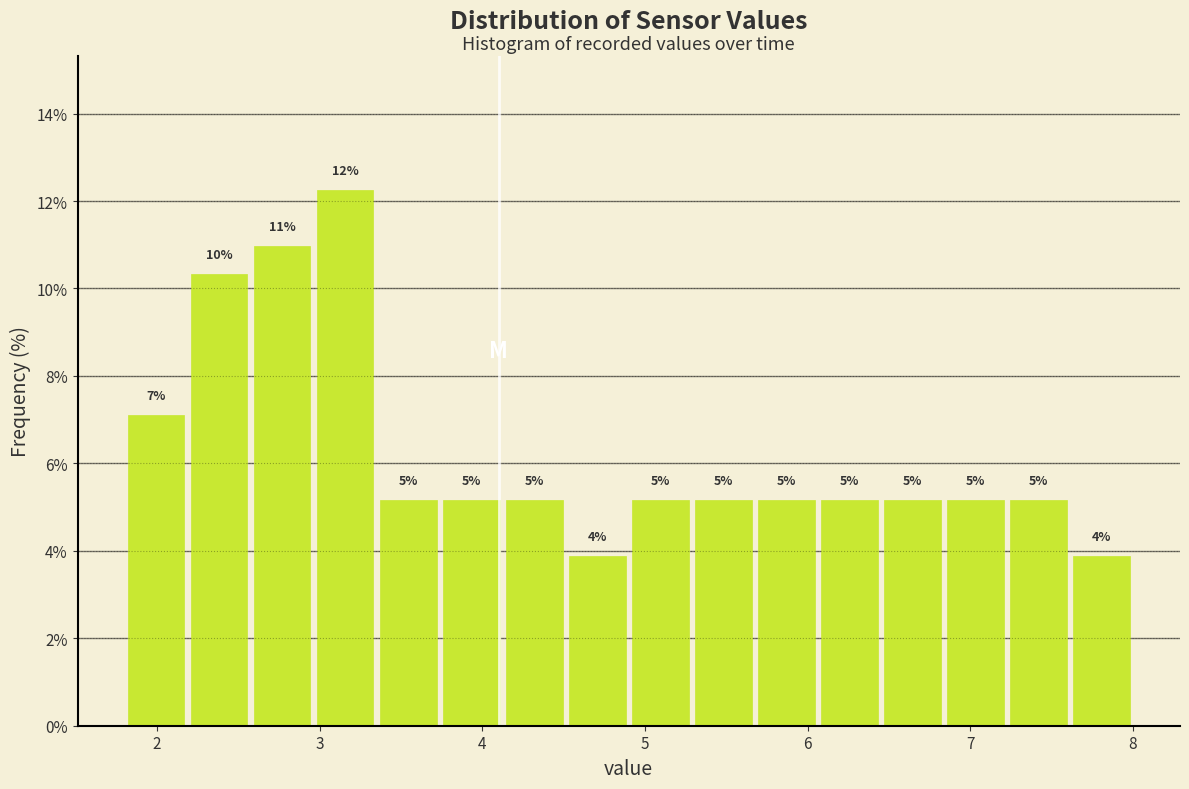

Around what value on the x-axis is the tallest bar? Give the approximate position of its centre, as read against the axis.

3.2